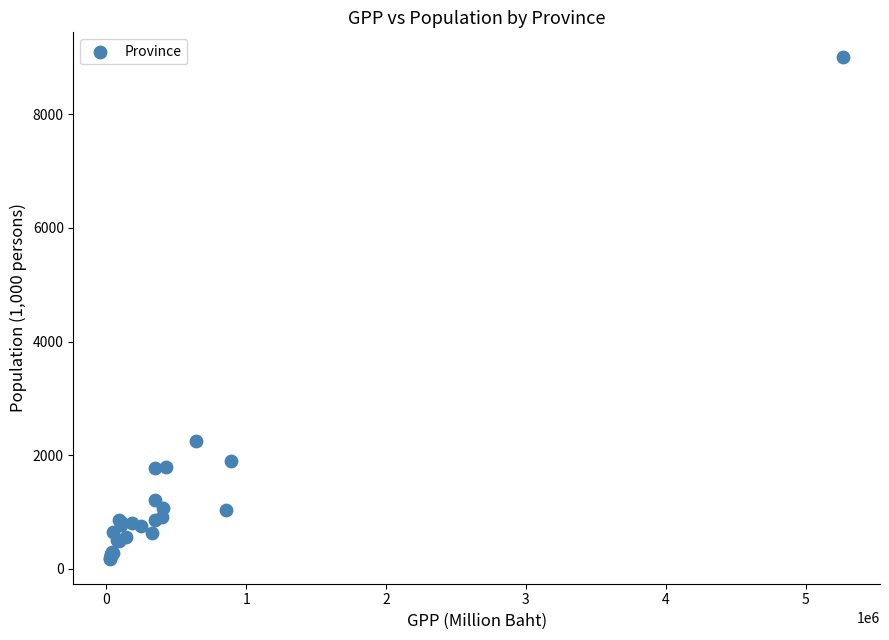

What Y value in the scatter plot is closest to 4588?

2250.0